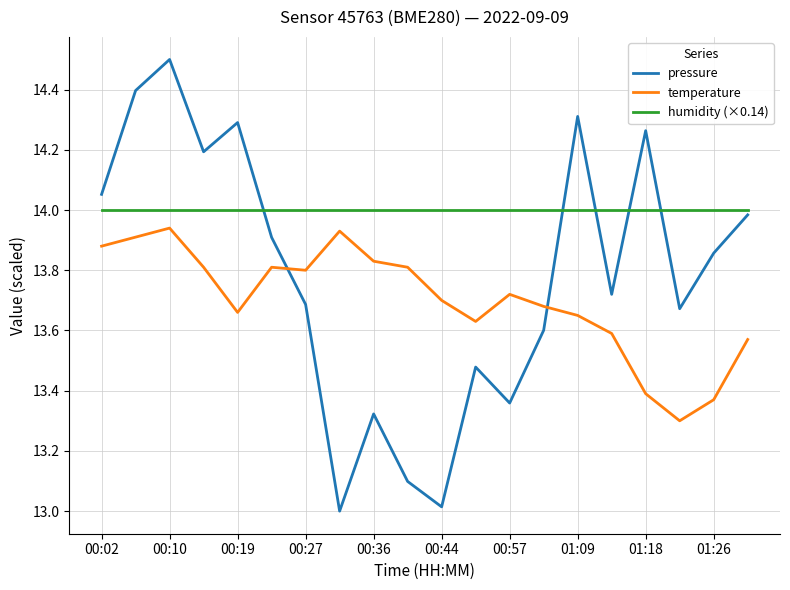

Which series has the largest range (max minus min)?

pressure